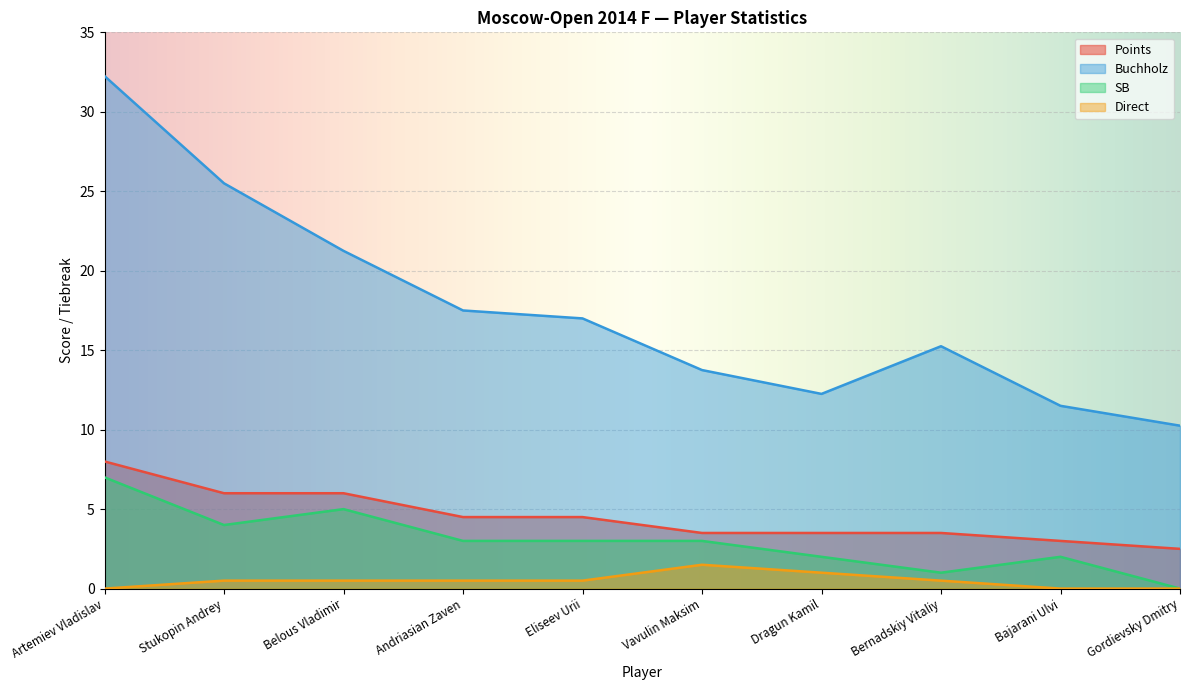

True or false: Buchholz and Points intersect in this chart.

False